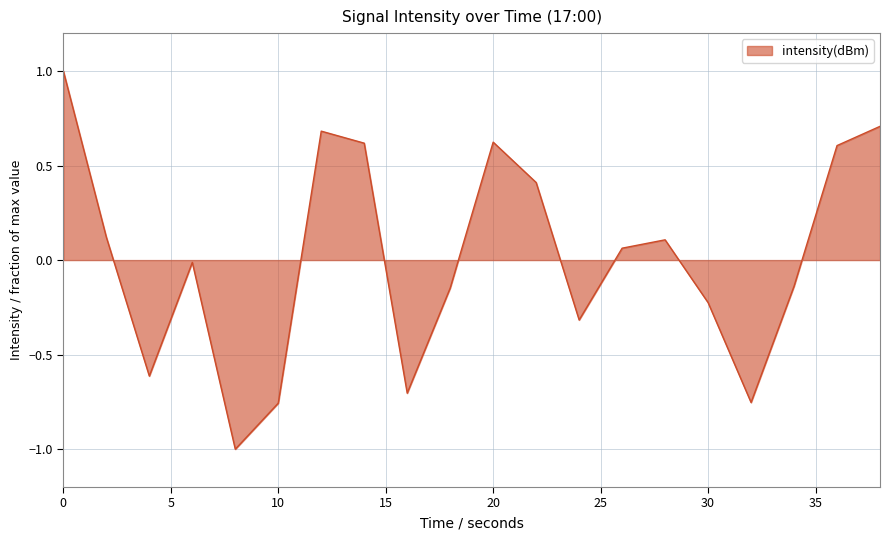

What is the maximum value shown in the chart?

1.0